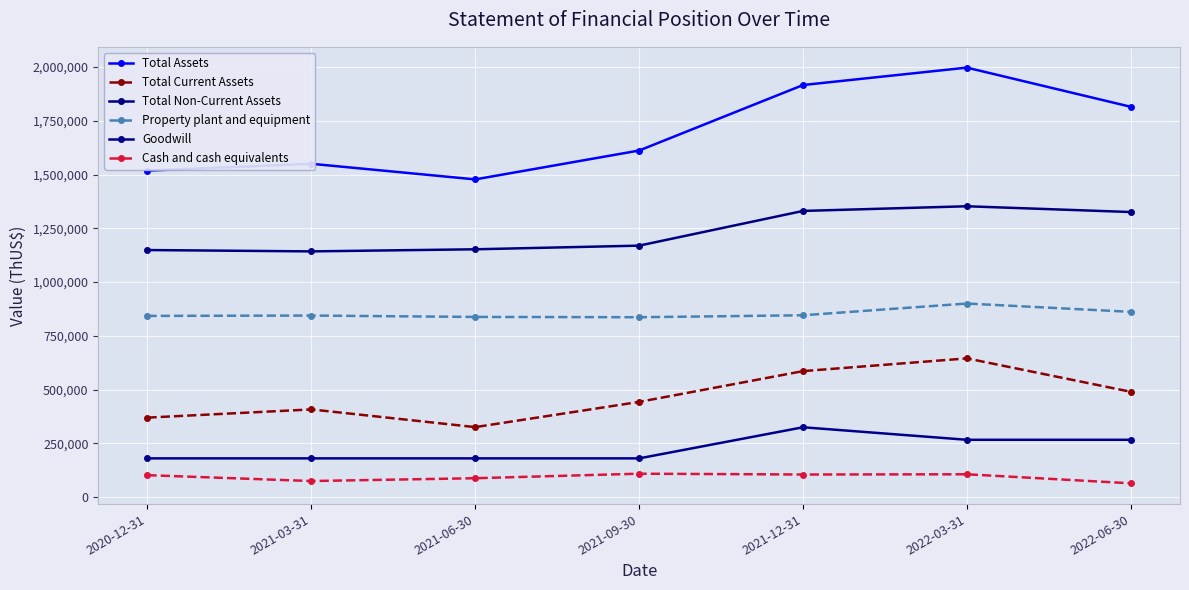

The Total Current Assets series shows 240326 at 2022-03-31. True or false?

False